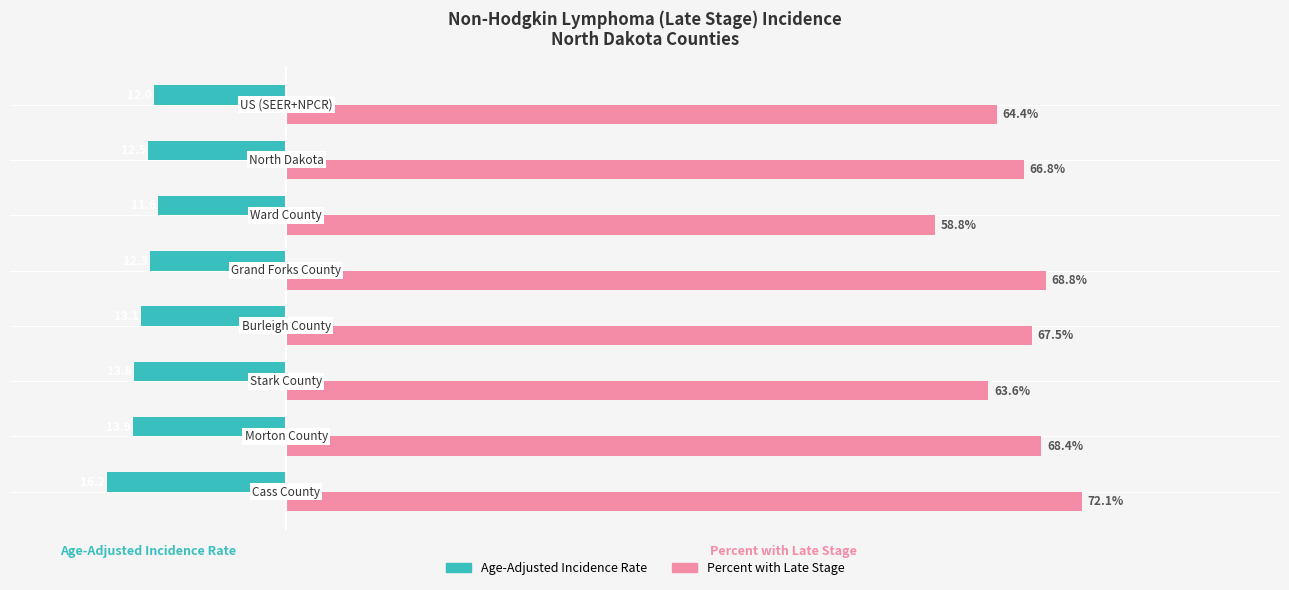

Count the number of data series in this chart.

2